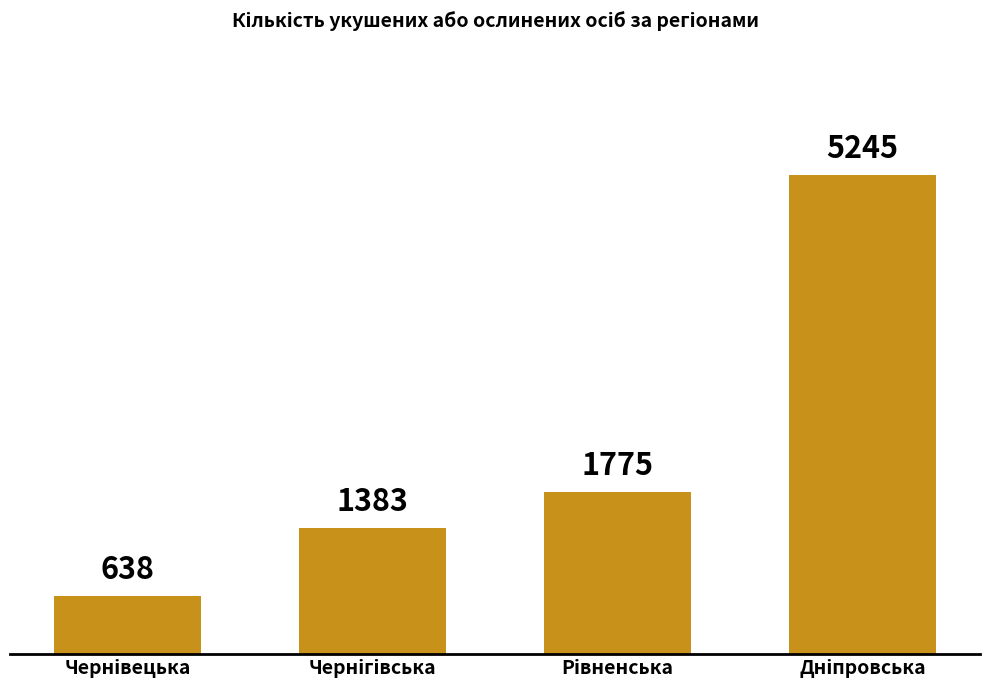

What is the difference between the maximum and minimum values?

4607